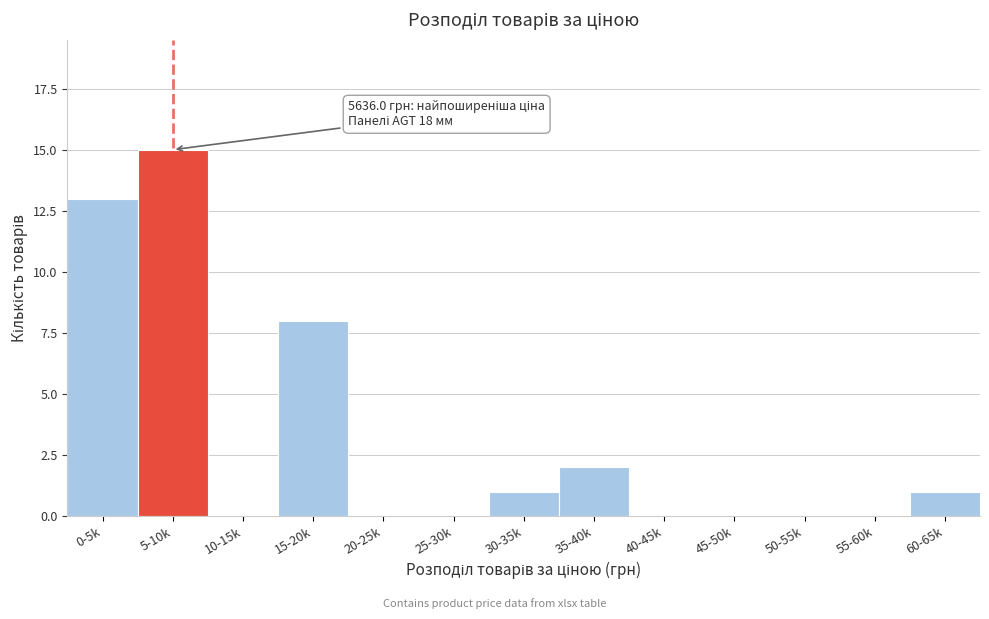

Reading right to left, extract all data points from this chart.

60-65k=1	55-60k=0	50-55k=0	45-50k=0	40-45k=0	35-40k=2	30-35k=1	25-30k=0	20-25k=0	15-20k=8	10-15k=0	5-10k=15	0-5k=13